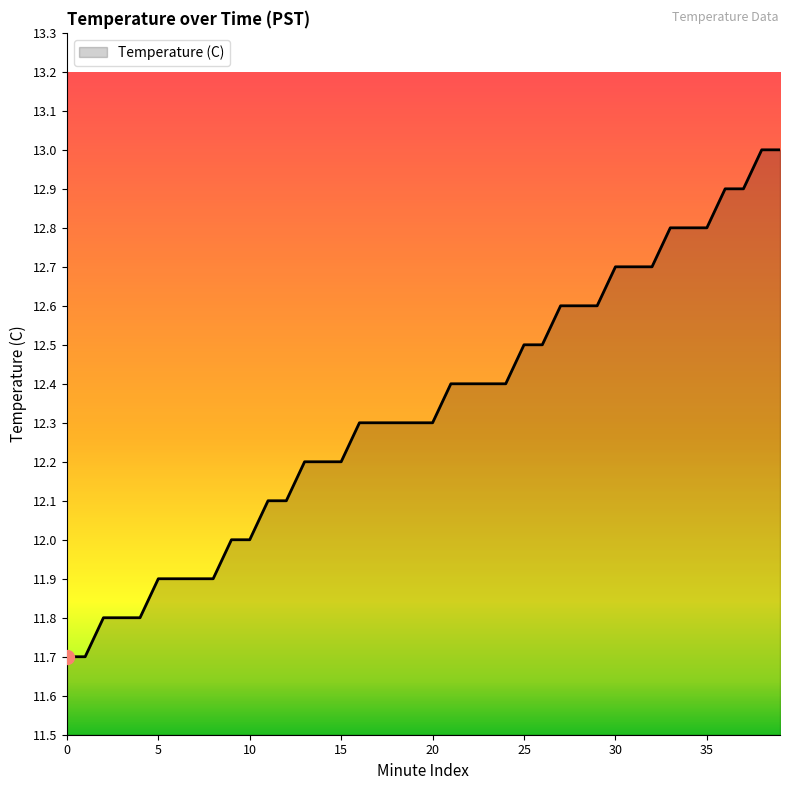

What is the smallest value displayed?

11.7